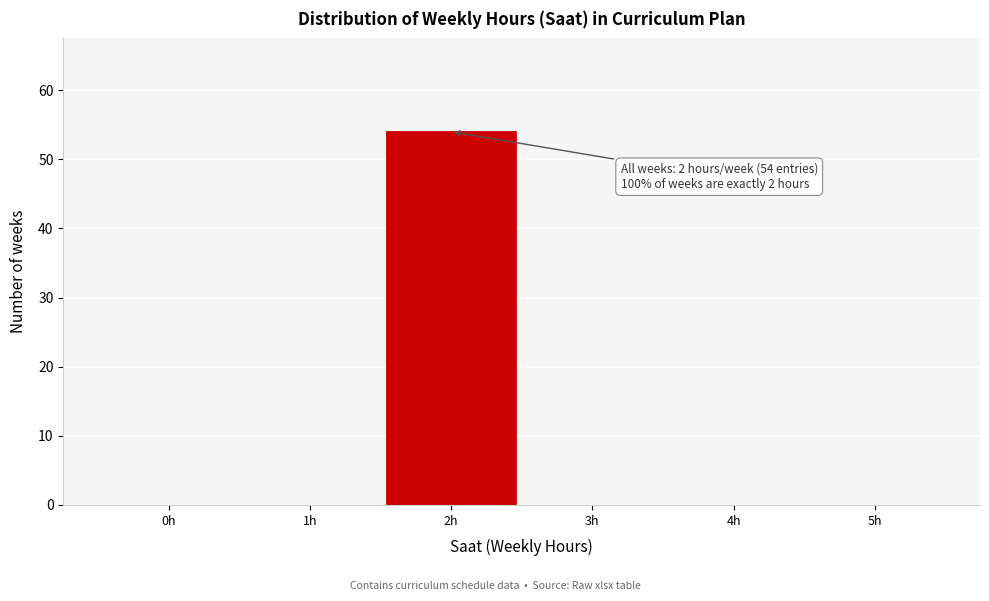

Which range on the x-axis has the tallest bar?

1.5 to 2.5